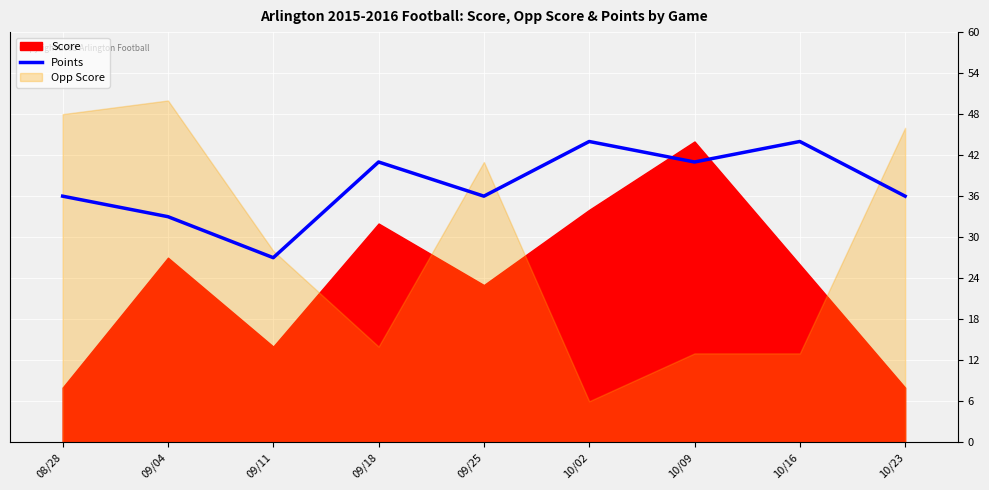

How many points are lower than both their immediate neighbors (excluding endpoints)?

3